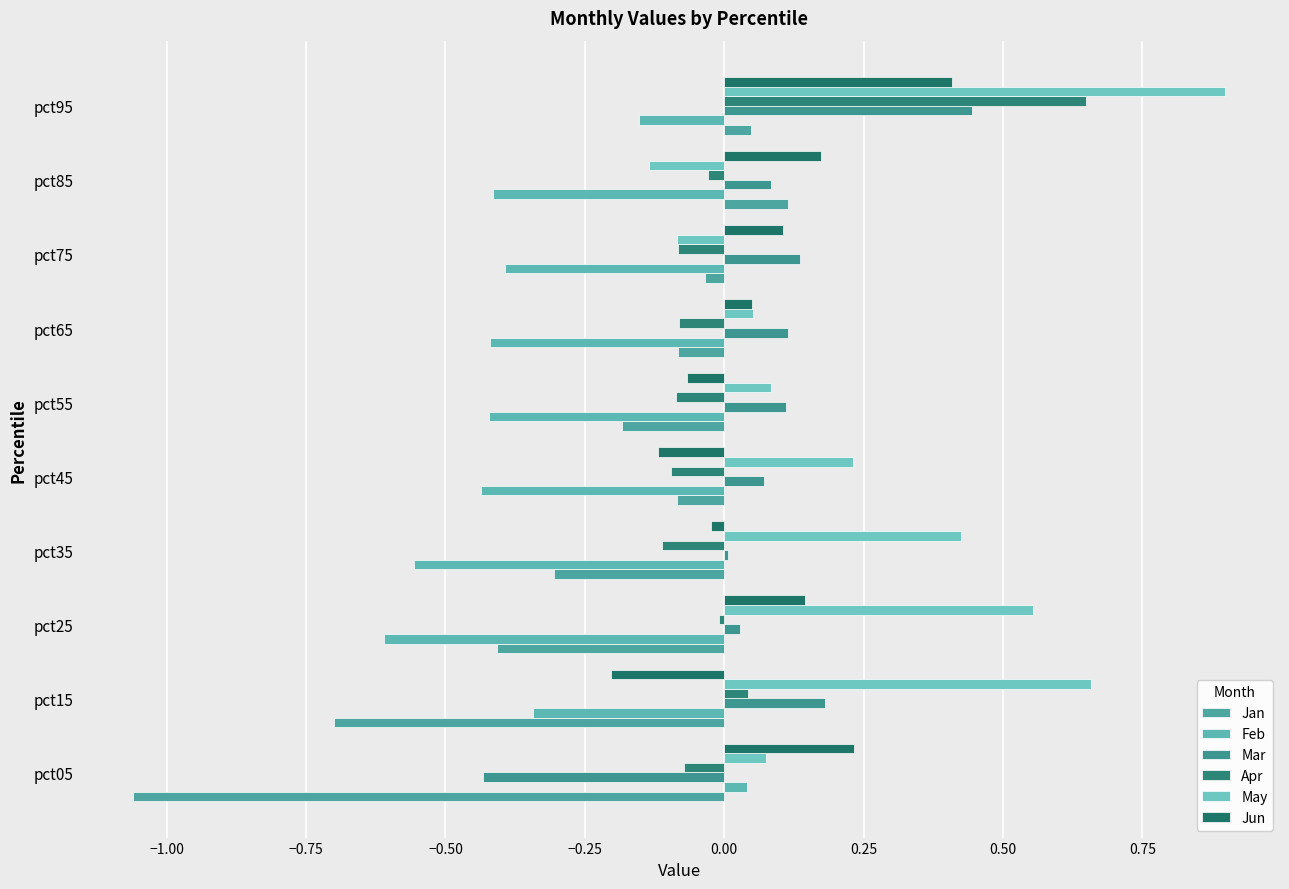

What are all the series names shown in the legend?

Jan, Feb, Mar, Apr, May, Jun